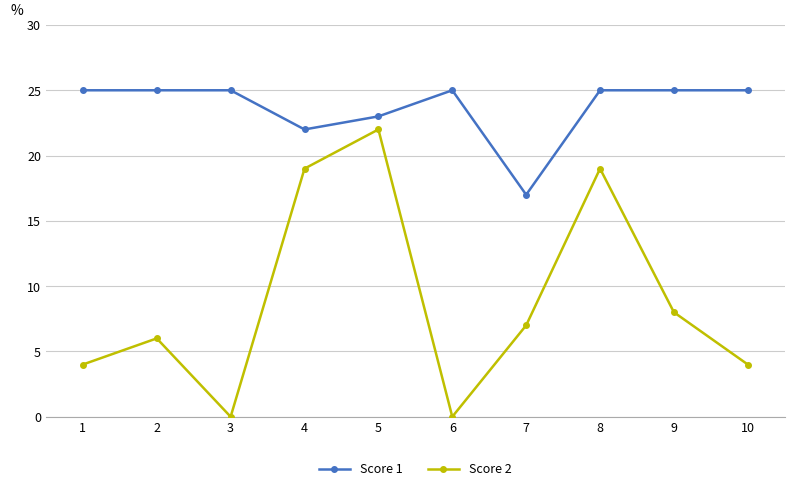

The Score 2 series shows -11 at 6. True or false?

False